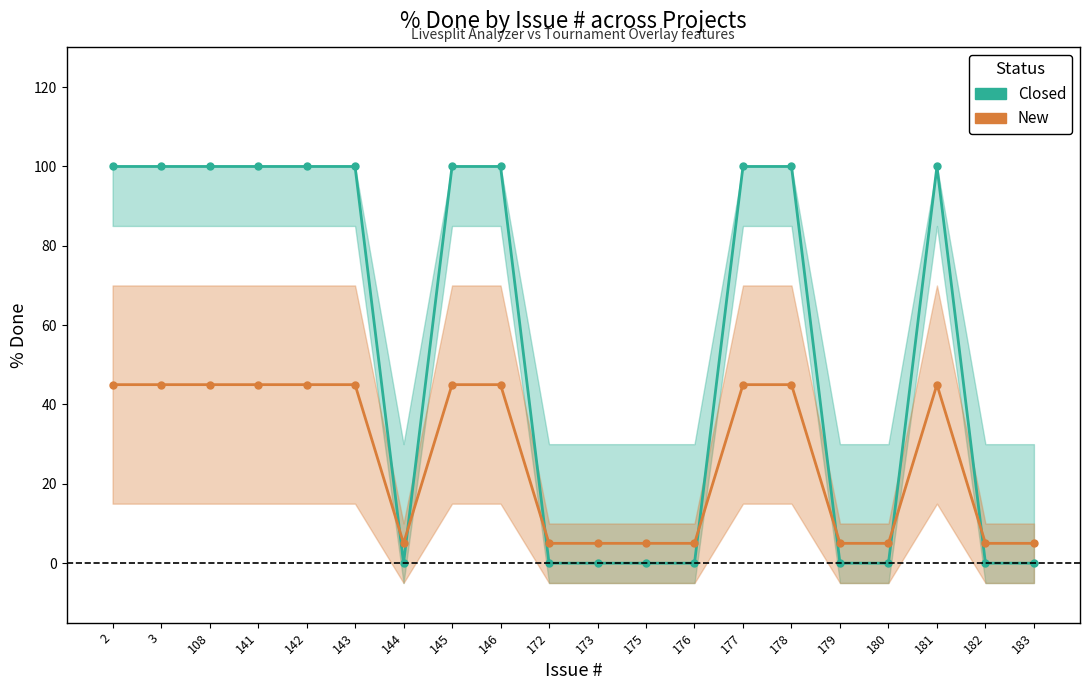

What is the sum of the New (% Done) values at 142 and 181?

90